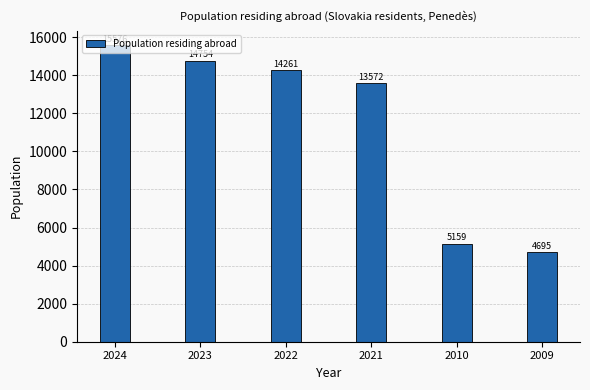

Which has a higher value, 2023 or 2022?

2023